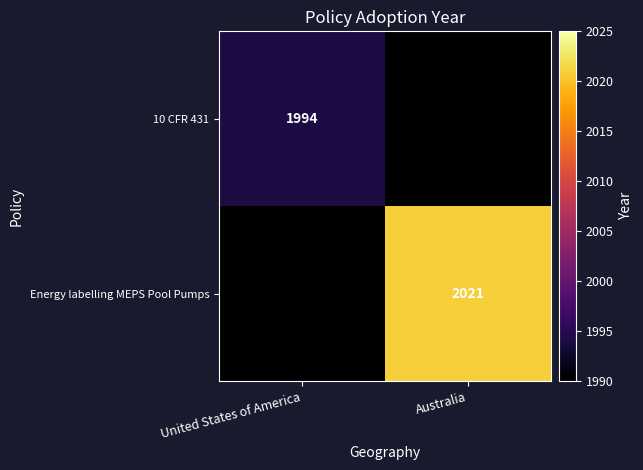

Is it true that Energy labelling MEPS Pool Pumps equals 3607 at Australia?

False